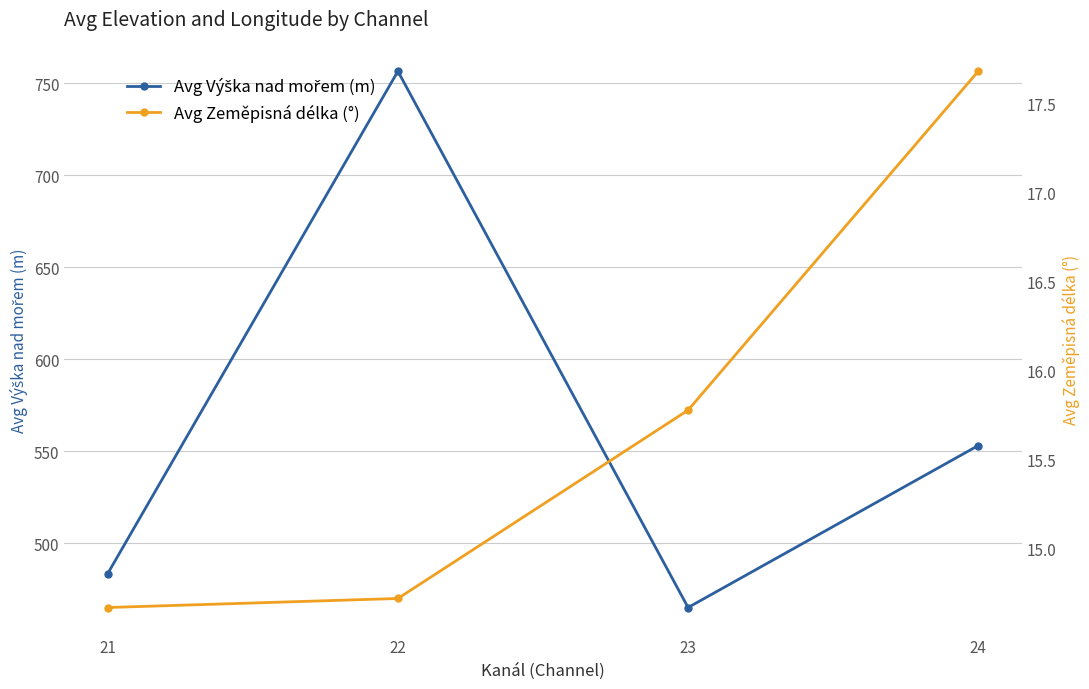

What are all the series names shown in the legend?

Avg Výška nad mořem (m), Avg Zeměpisná délka (°)